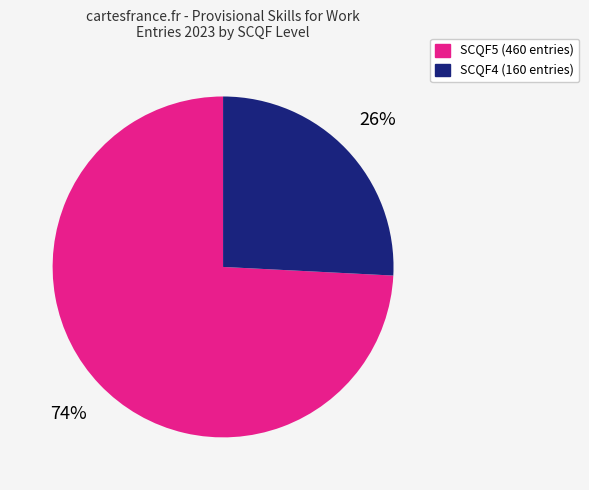

Does any single category account for the majority?

Yes